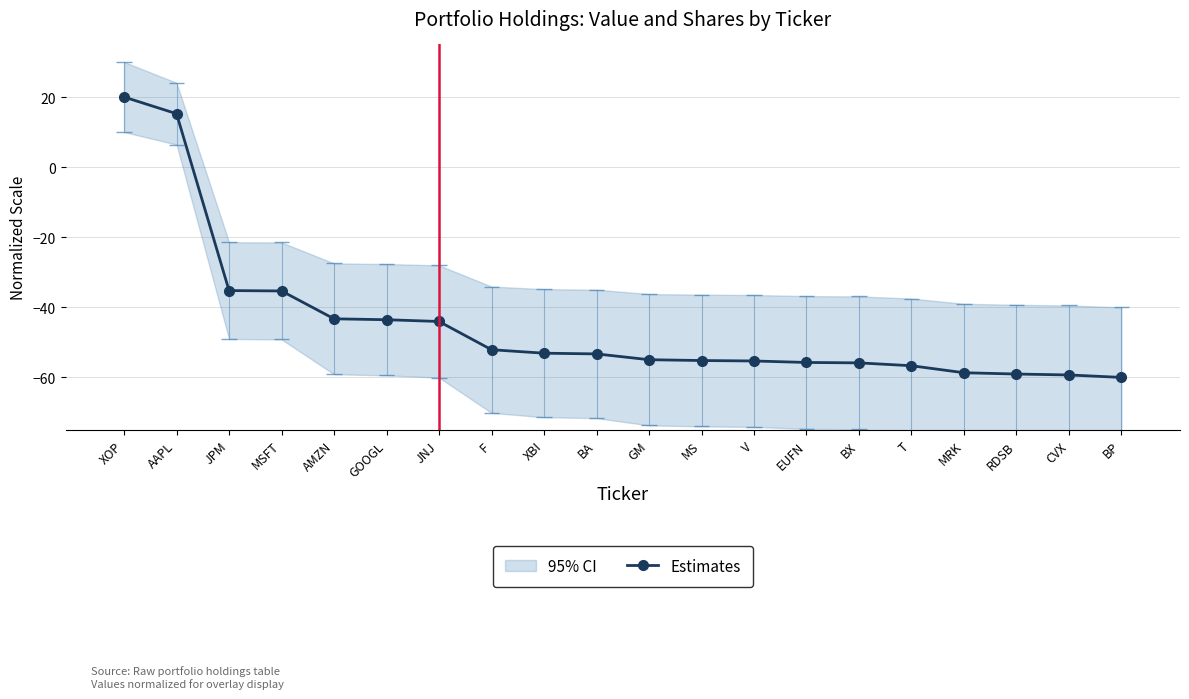

True or false: the data shows -13.7 at XBI.

False